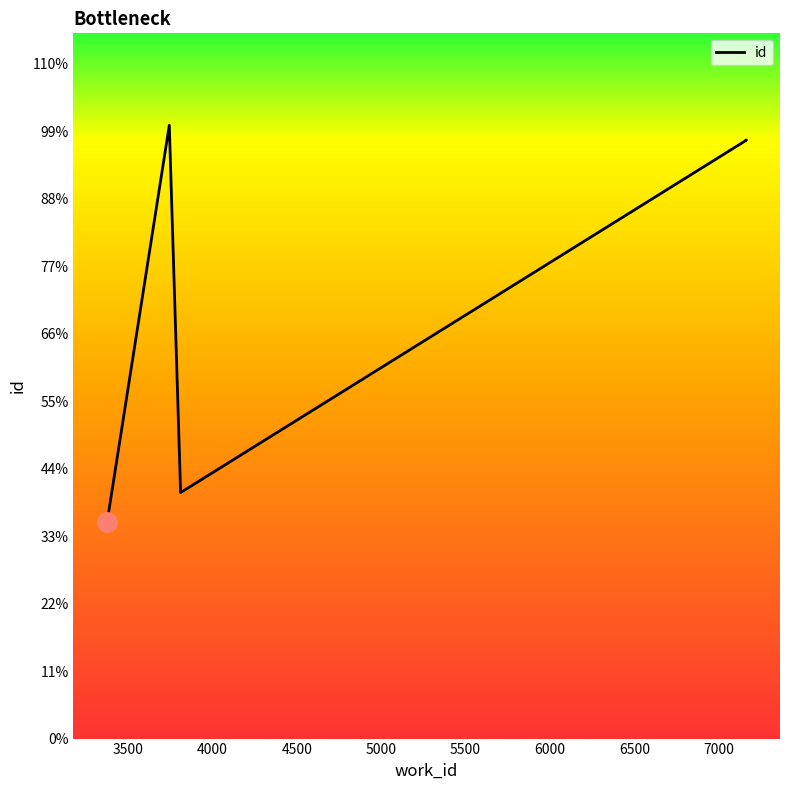

At which label does the data first exceed 23860?

3500